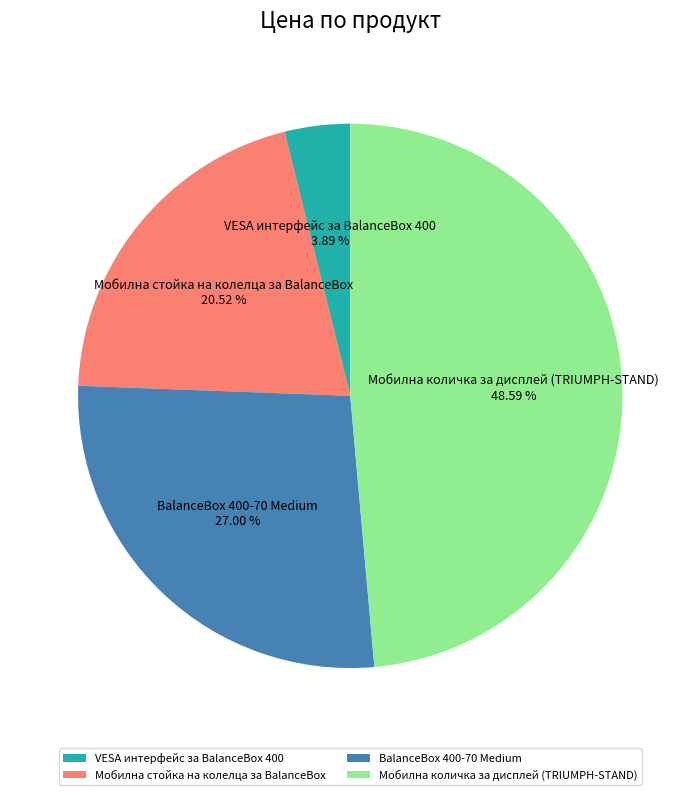

To the nearest percent, what percentage of the pie is BalanceBox 400-70 Medium?

27%